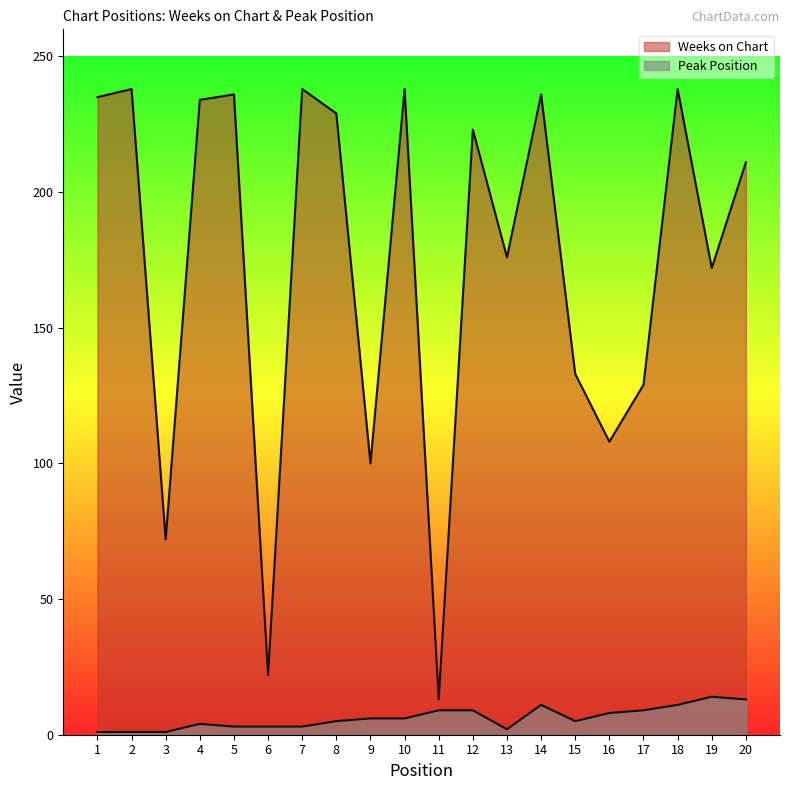

Reading left to right, transcribe all the data shown in this chart.

Weeks on Chart: 1=235	2=238	3=72	4=234	5=236	6=22	7=238	8=229	9=100	10=238	11=13	12=223	13=176	14=236	15=133	16=108	17=129	18=238	19=172	20=211
Peak Position: 1=1	2=1	3=1	4=4	5=3	6=3	7=3	8=5	9=6	10=6	11=9	12=9	13=2	14=11	15=5	16=8	17=9	18=11	19=14	20=13